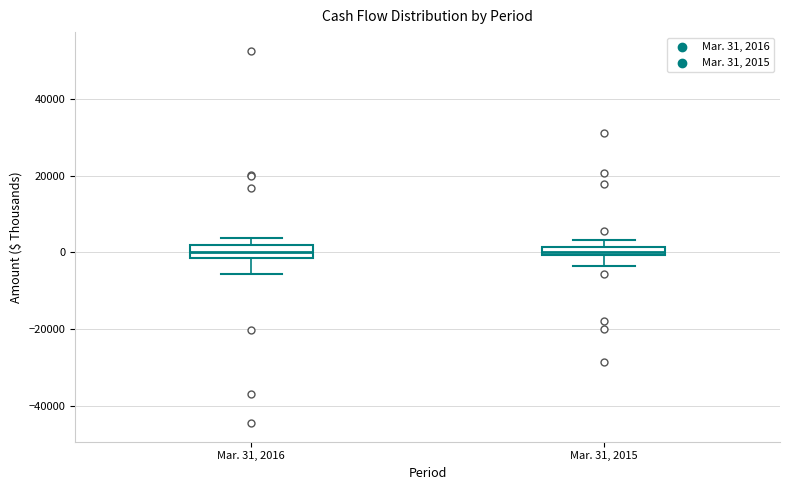

Where does the lower whisker of the box for Mar. 31, 2015 end on the y-axis? The values are not printed on the chart, so give them approximately, as read against the axis.

-4000